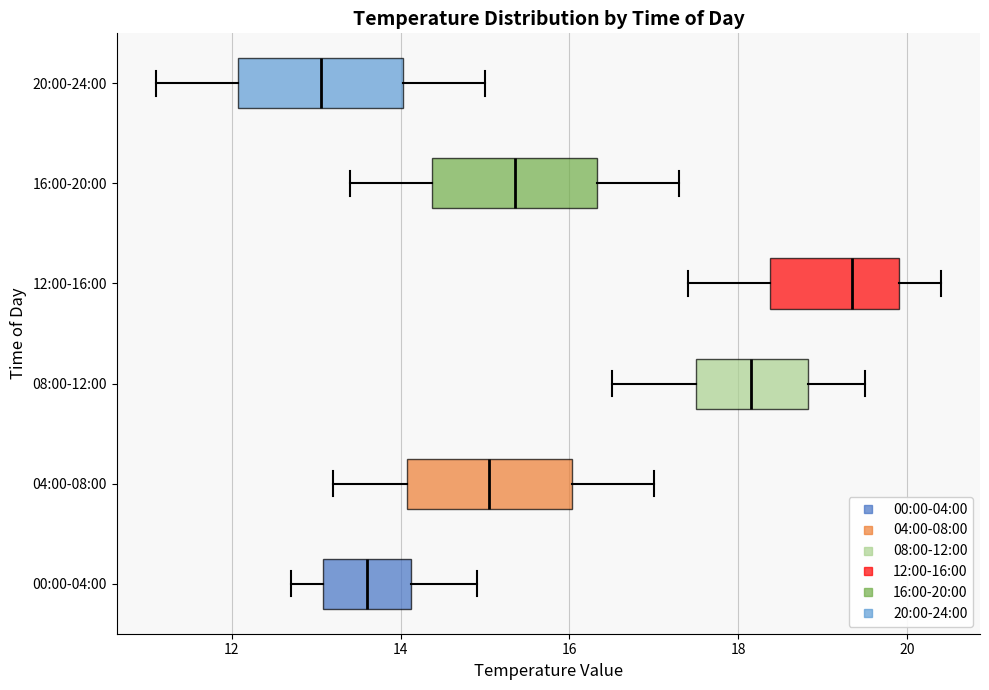

Where does the right whisker of the box for 12:00-16:00 end on the x-axis? The values are not printed on the chart, so give them approximately, as read against the axis.

20.4